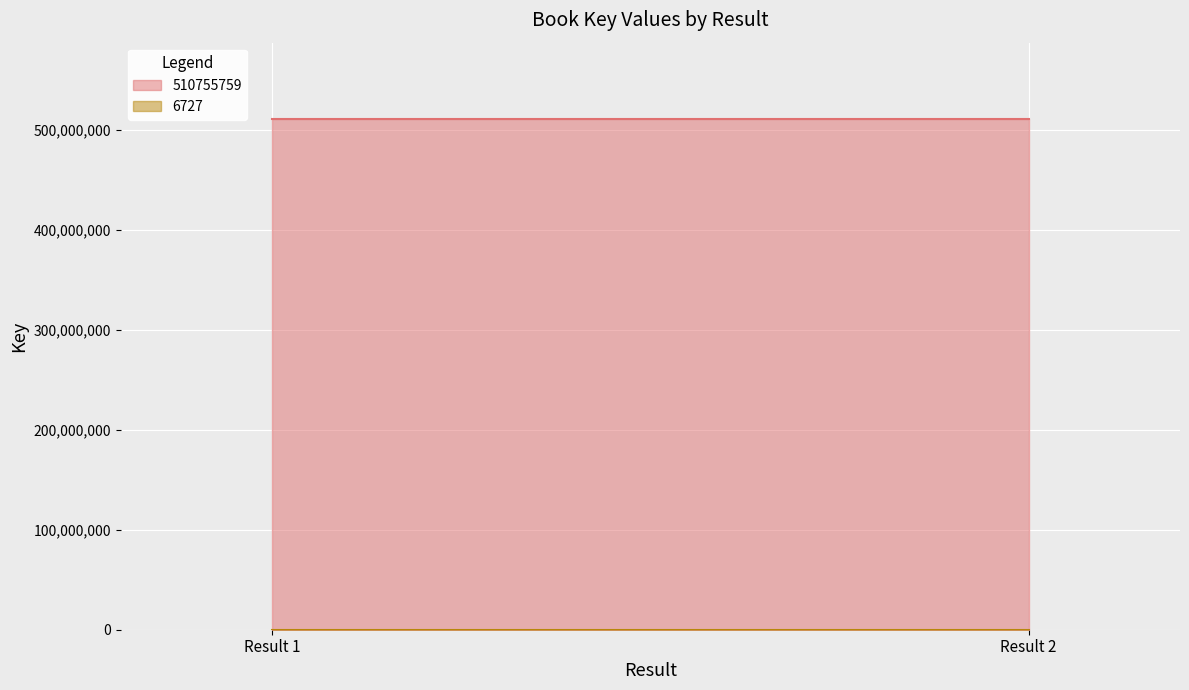

List the series in order of their overall mean, highest first.

510755759, 6727